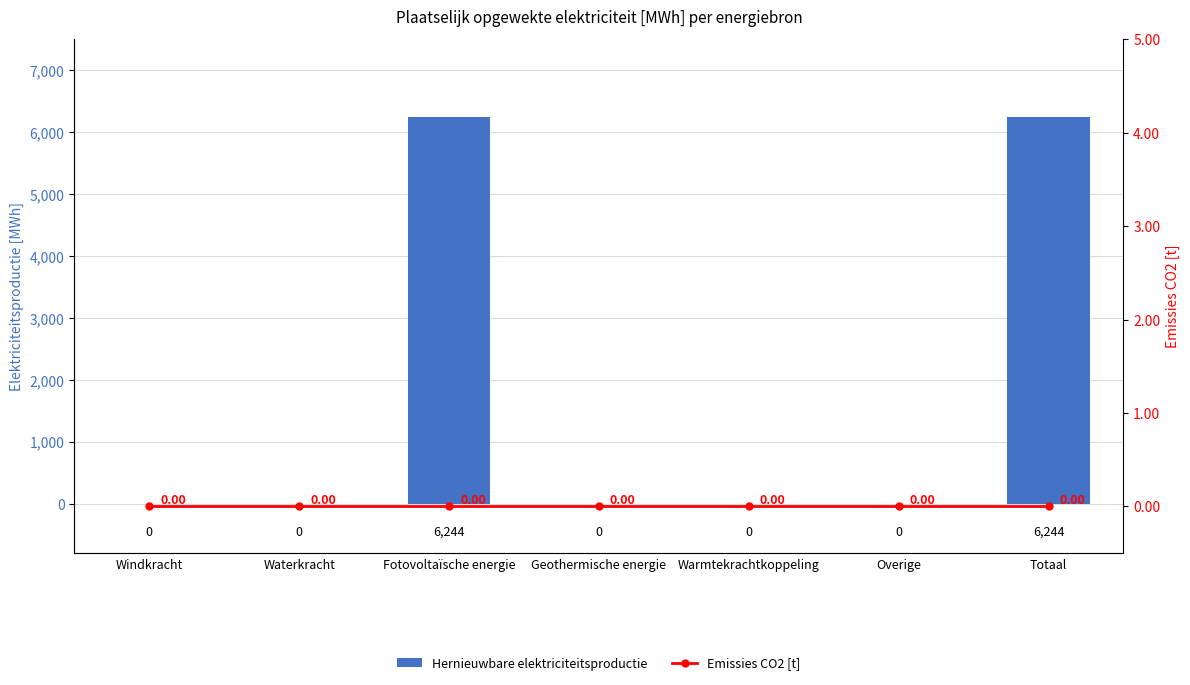

At how many categories does at least one series exceed 1268?

2